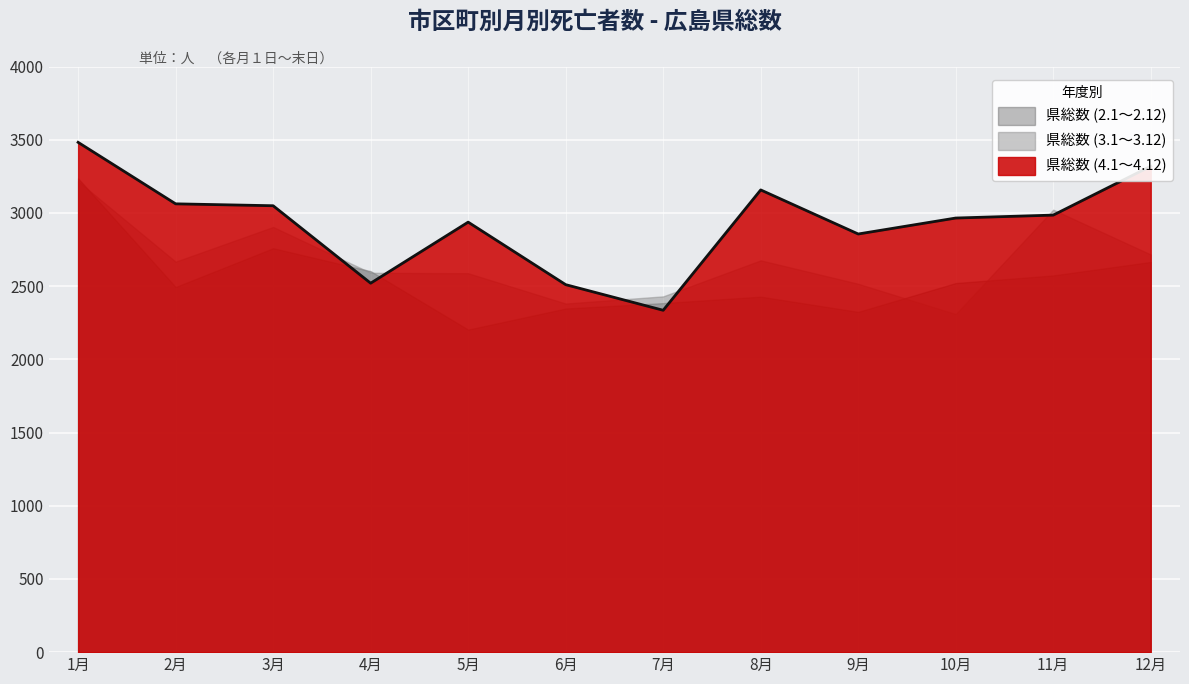

What value does the 県総数 (2.1～2.12) series have at 5月, to the nearest 100?

2200